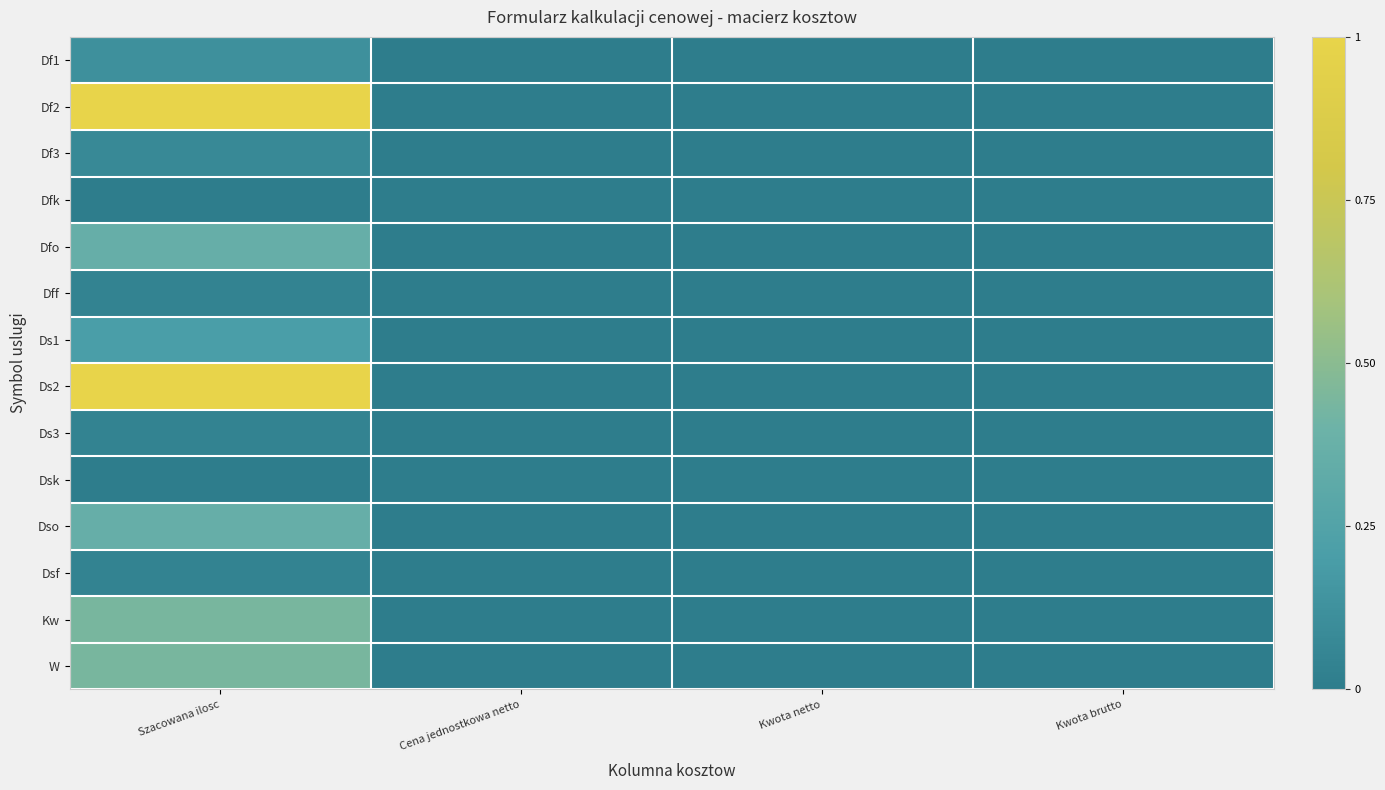

Count the number of categories in the chart.

4